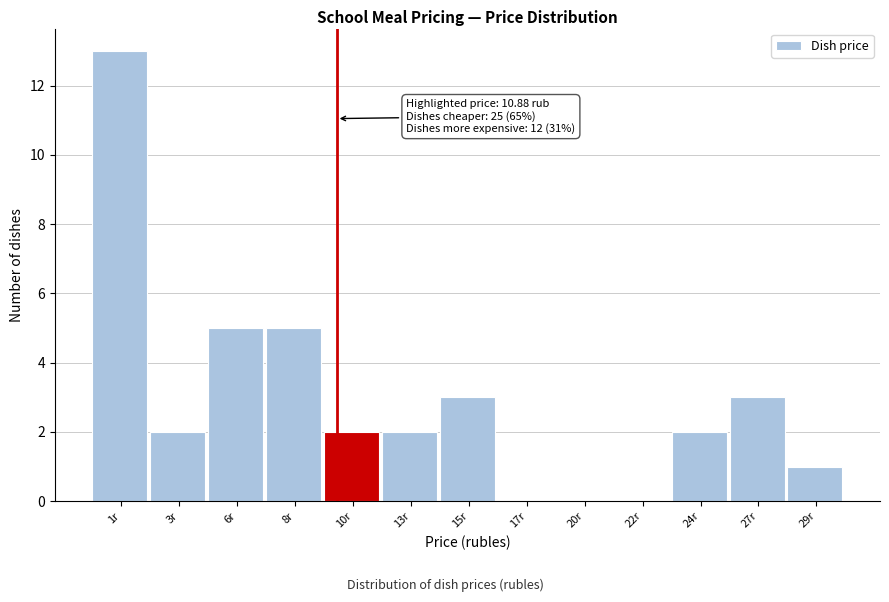

Reading left to right, list all the values displayed in this chart.

1r=13	3r=2	6r=5	8r=5	10r=2	13r=2	15r=3	17r=0	20r=0	22r=0	24r=2	27r=3	29r=1